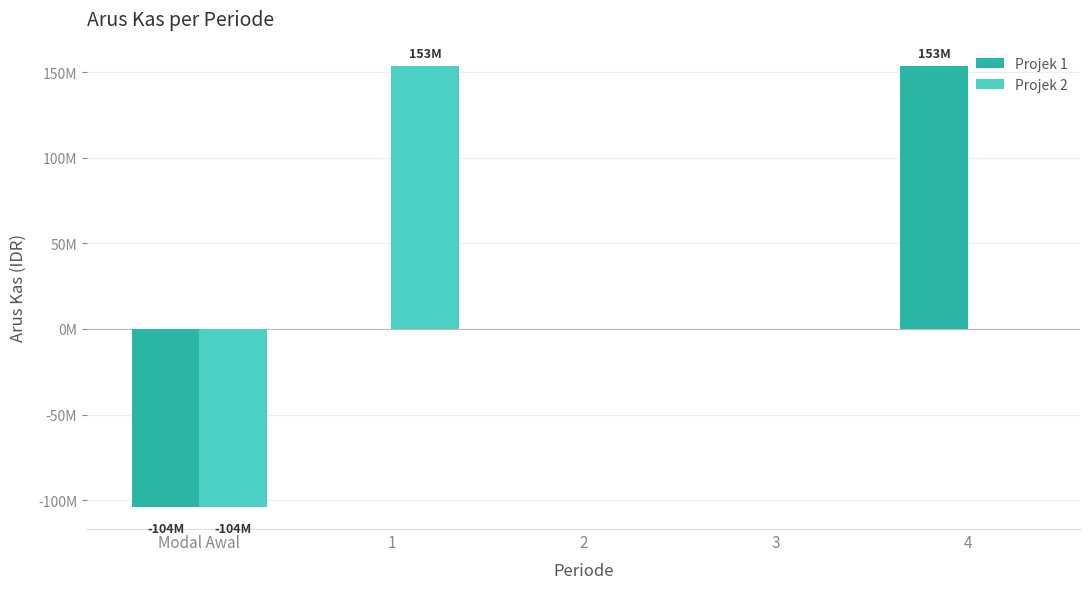

What is the lowest value of the Projek 2 series?

-104000000